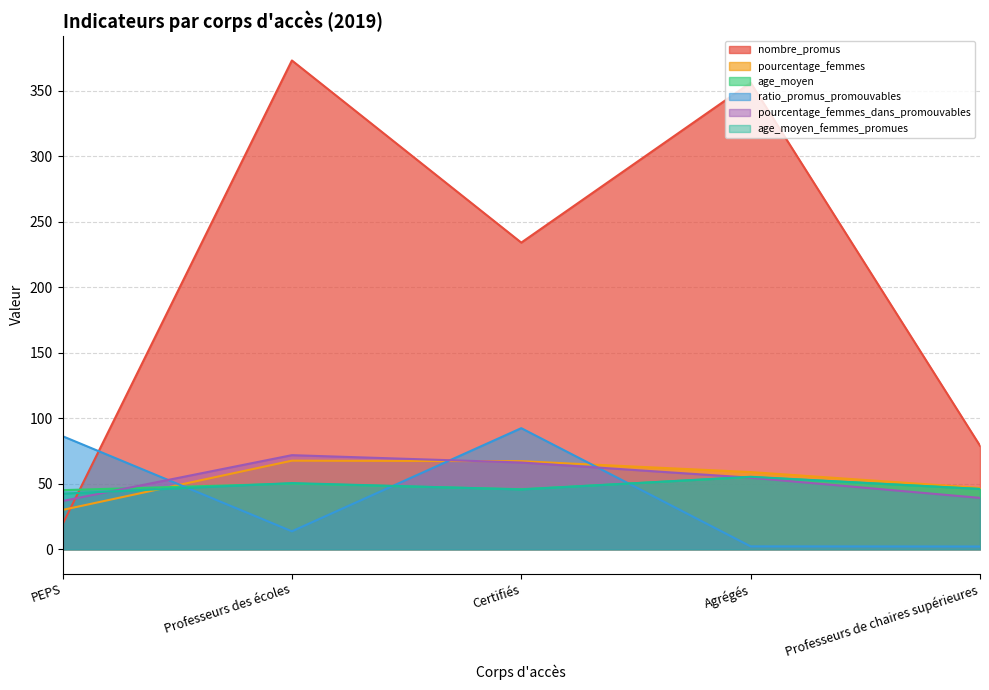

How many data points in pourcentage_femmes_dans_promouvables are above 54?

3